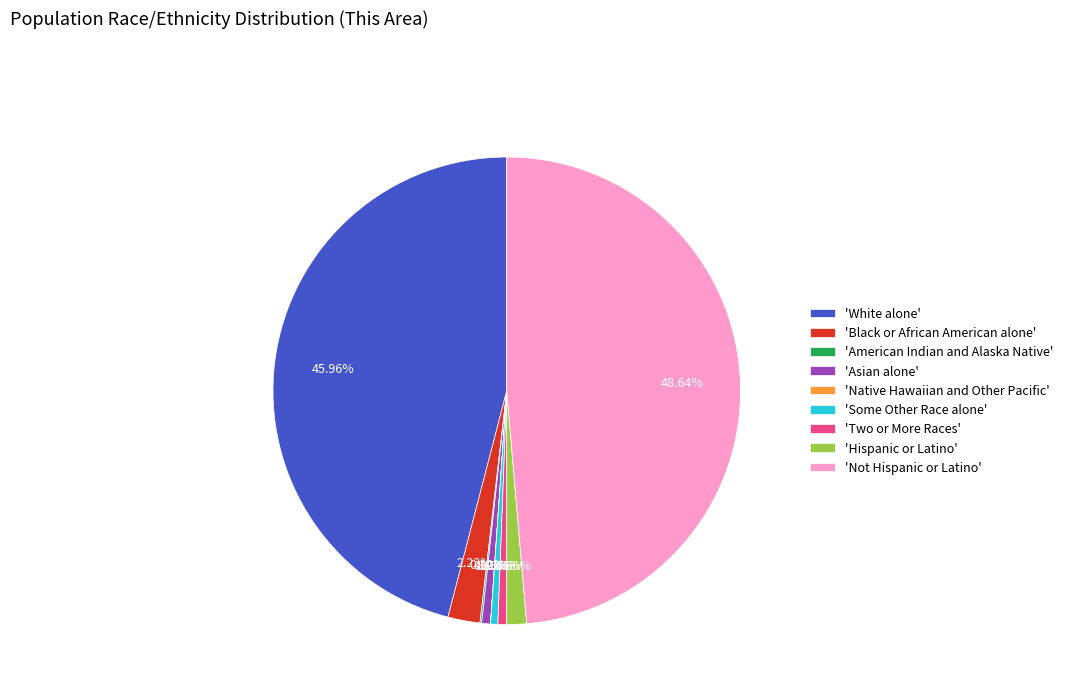

What is the largest slice in the pie chart?

'Not Hispanic or Latino'